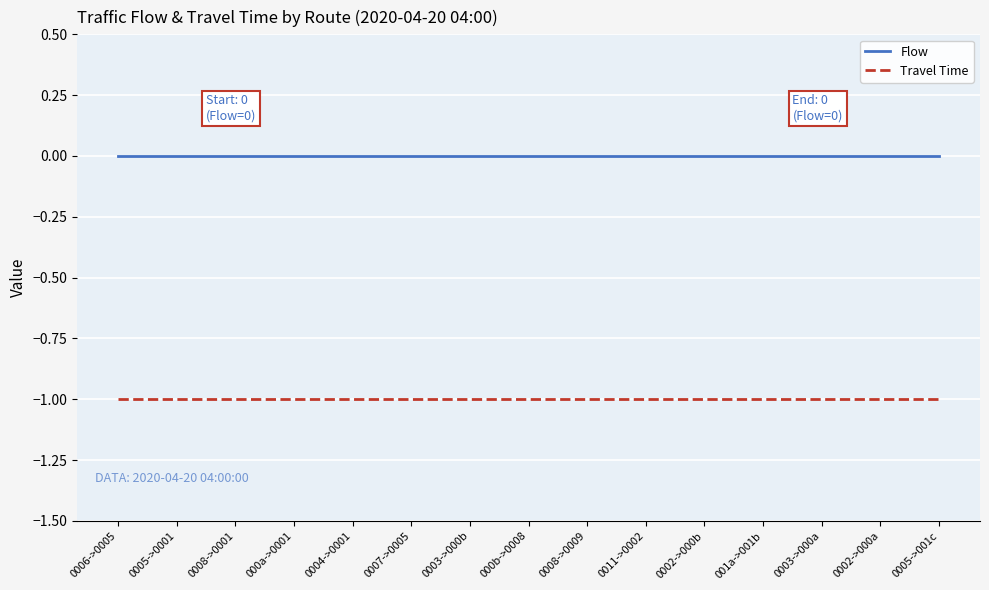

What is the spread (max minus min) of values at 0005->001c?

1